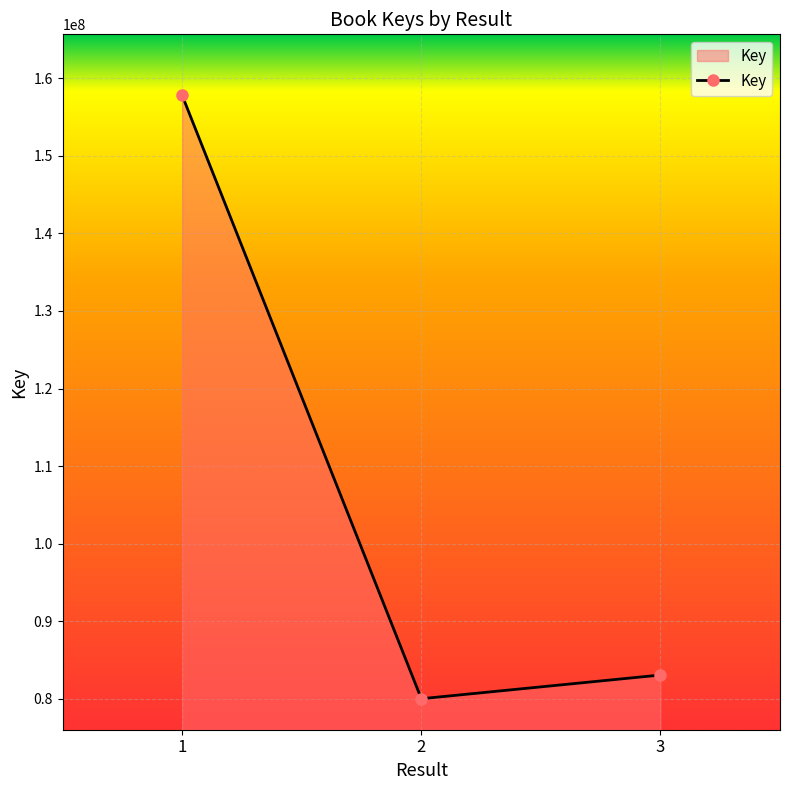

The chart shows a value of 79988326 at 2. True or false?

True